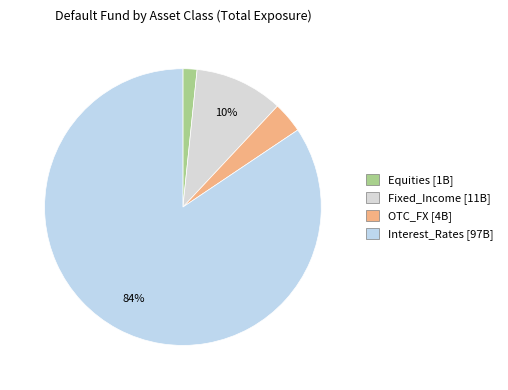

Count the number of slices in the pie.

4